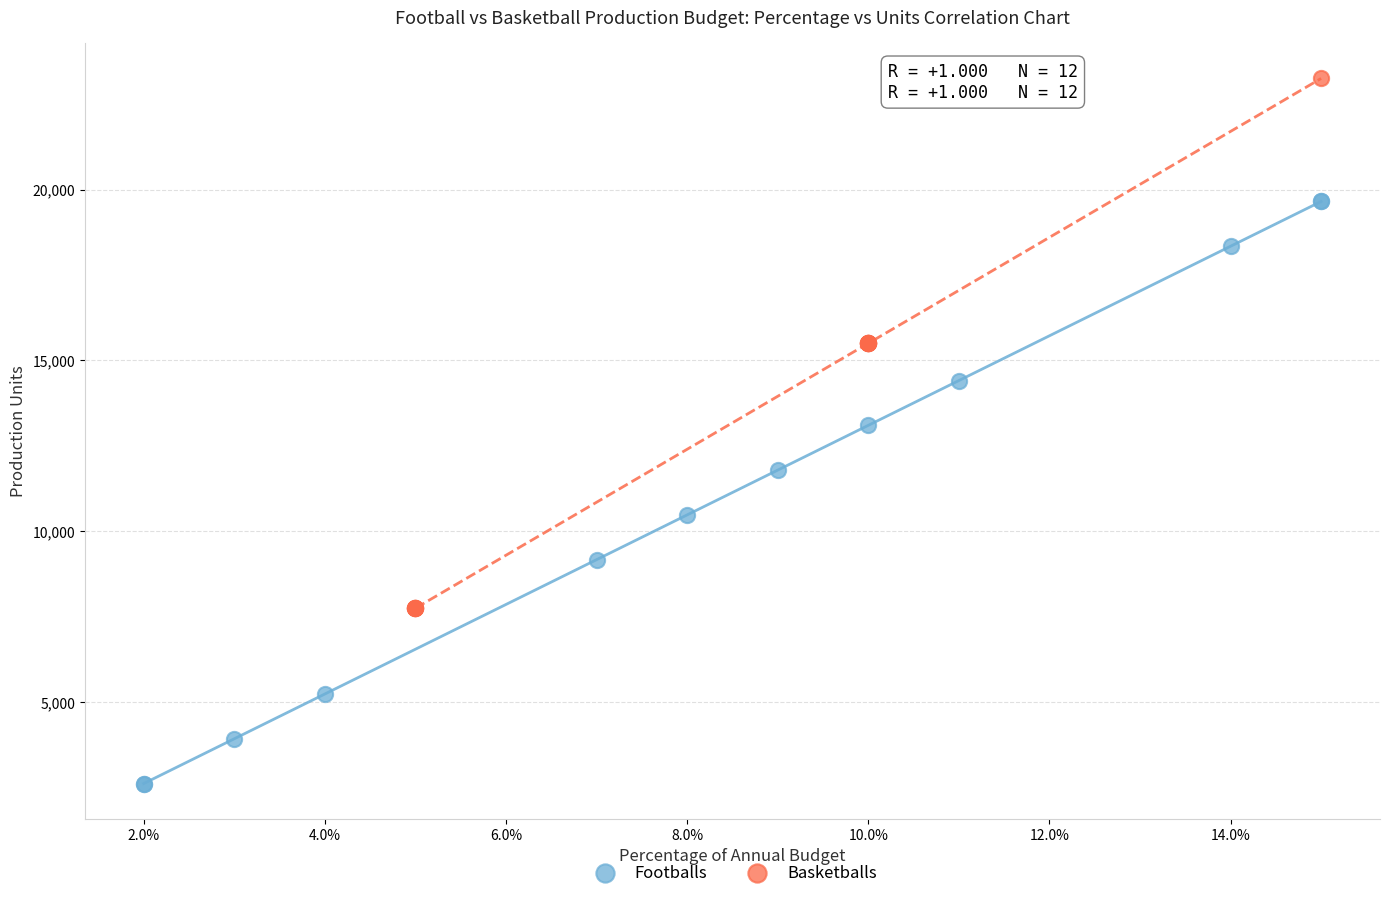

Which series reaches the minimum Y coordinate?

Footballs